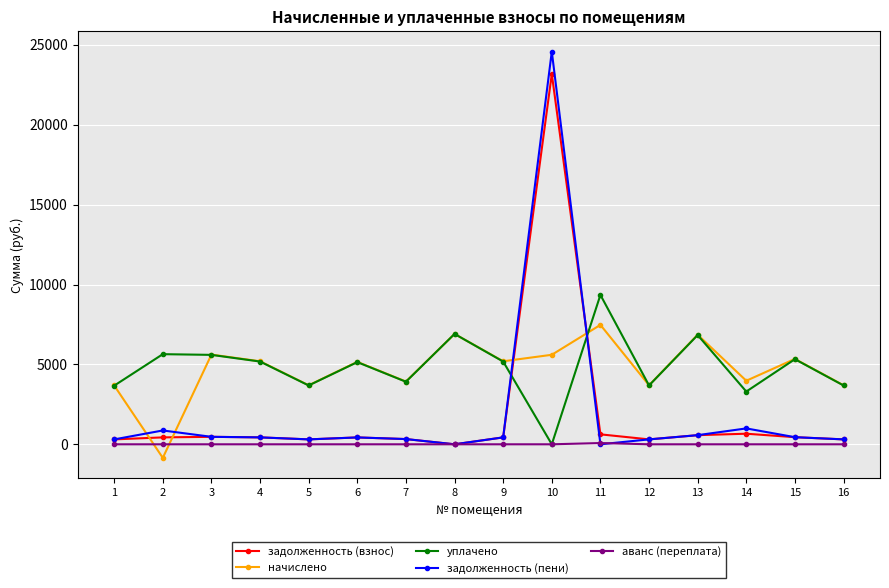

List the series in order of their peak value, lowest first.

аванс (переплата), начислено, уплачено, задолженность (взнос), задолженность (пени)